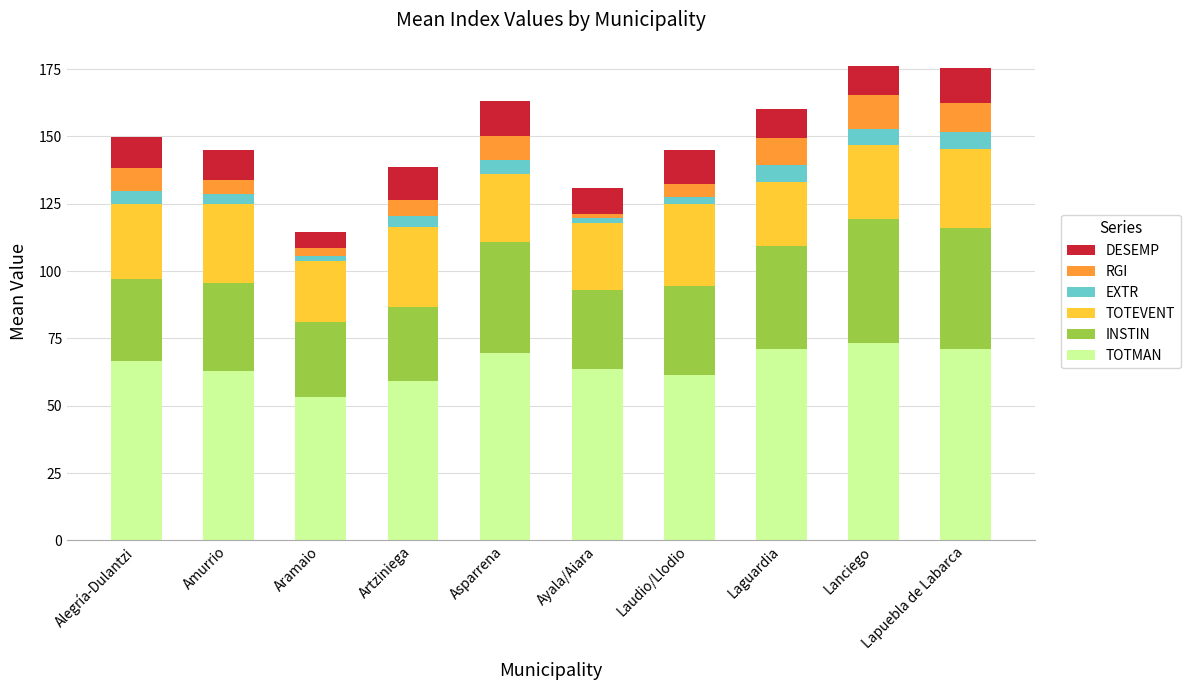

Which category has the lowest value in the TOTMAN series?

Aramaio